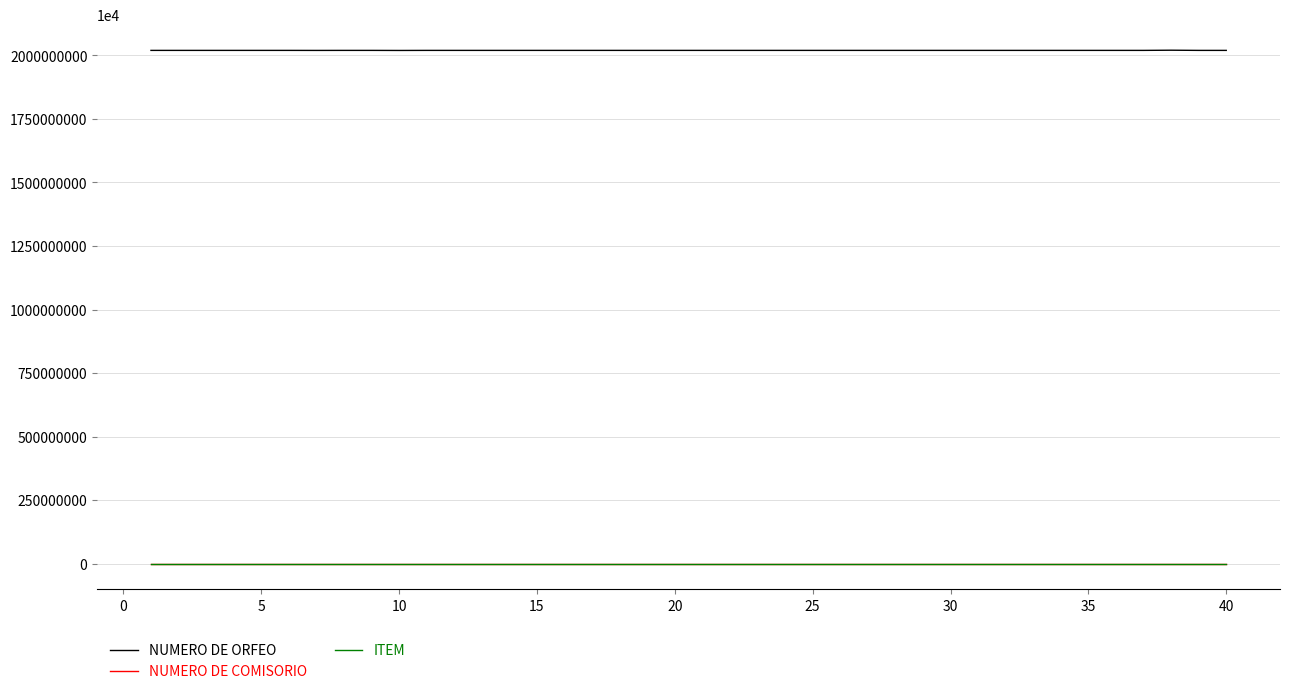

Which series has the largest total across all categories?

NUMERO DE ORFEO